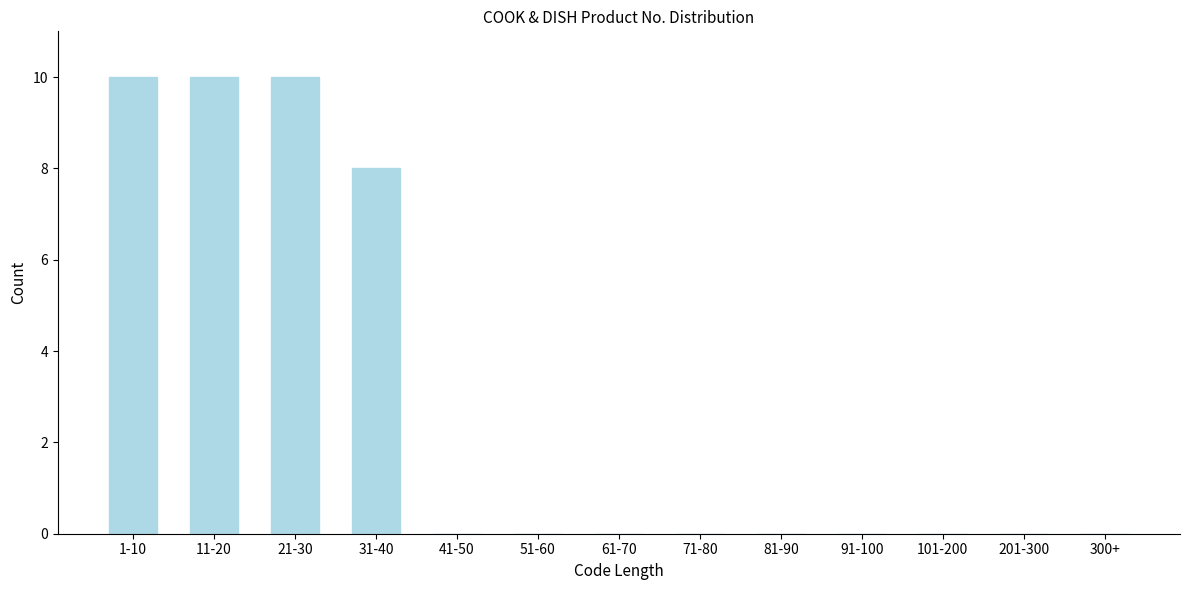

Reading left to right, list all the values displayed in this chart.

1-10=10	11-20=10	21-30=10	31-40=8	41-50=0	51-60=0	61-70=0	71-80=0	81-90=0	91-100=0	101-200=0	201-300=0	300+=0